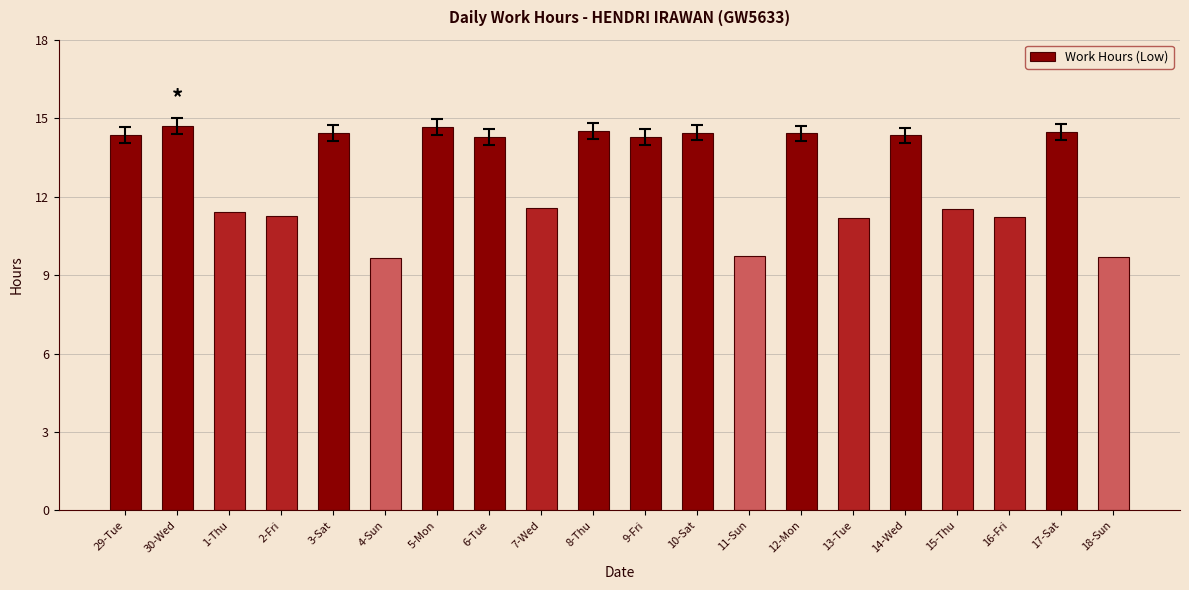

What is the greatest value displayed?

14.7